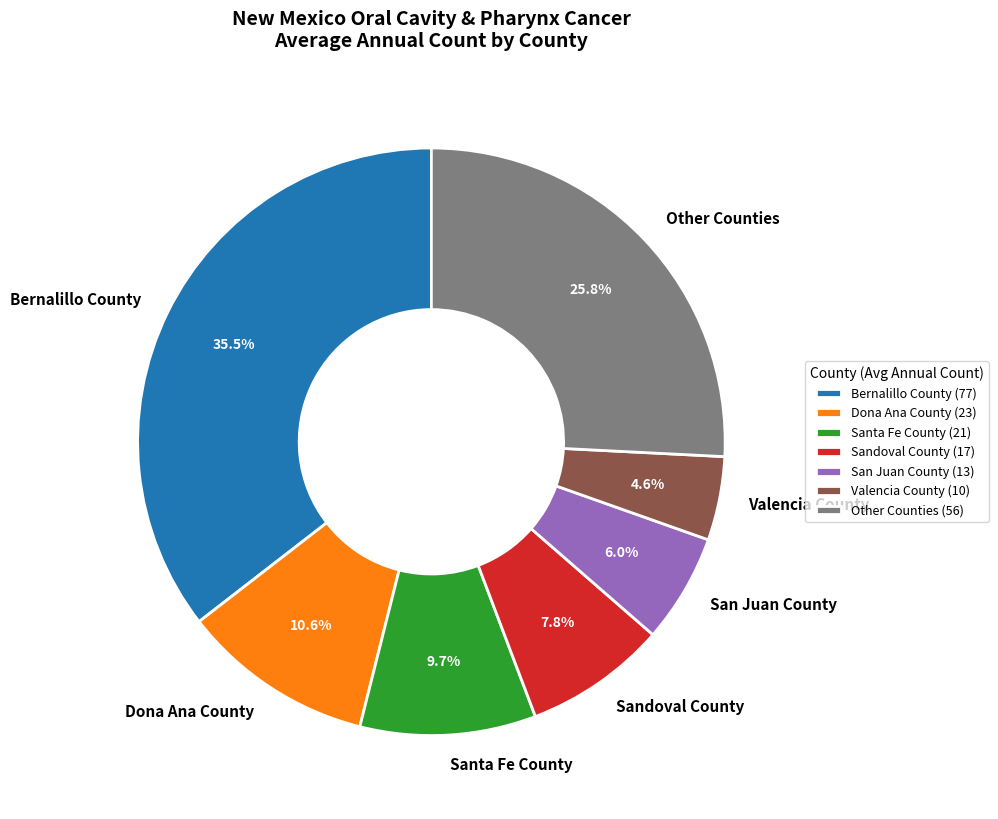

Which has a higher value, Santa Fe County or Sandoval County?

Santa Fe County